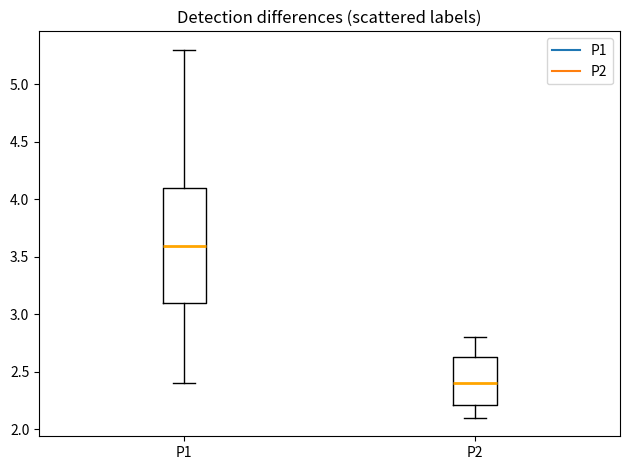

Where does the lower whisker of the box for P1 end on the y-axis? The values are not printed on the chart, so give them approximately, as read against the axis.

2.40